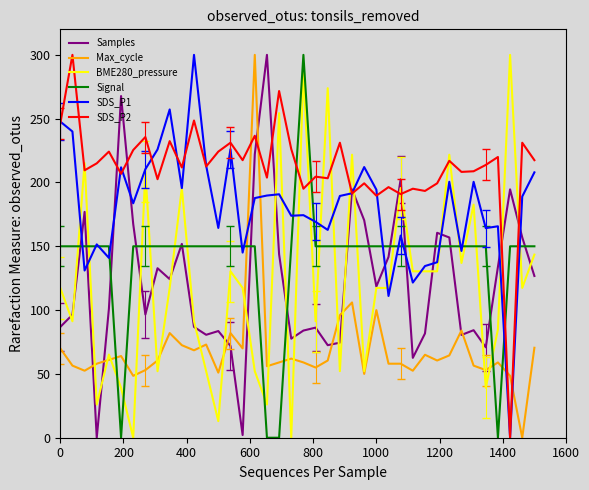

Which series has the largest total across all categories?

SDS_P2